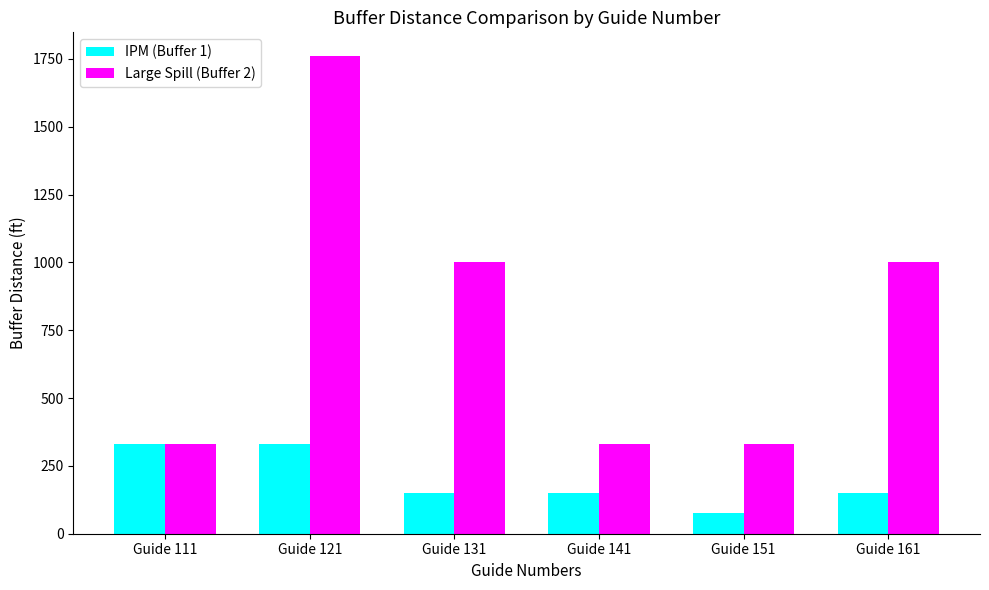

Reading left to right, list all the values displayed in this chart.

IPM (Buffer 1): Guide 111=330	Guide 121=330	Guide 131=150	Guide 141=150	Guide 151=75	Guide 161=150
Large Spill (Buffer 2): Guide 111=330	Guide 121=1760	Guide 131=1000	Guide 141=330	Guide 151=330	Guide 161=1000